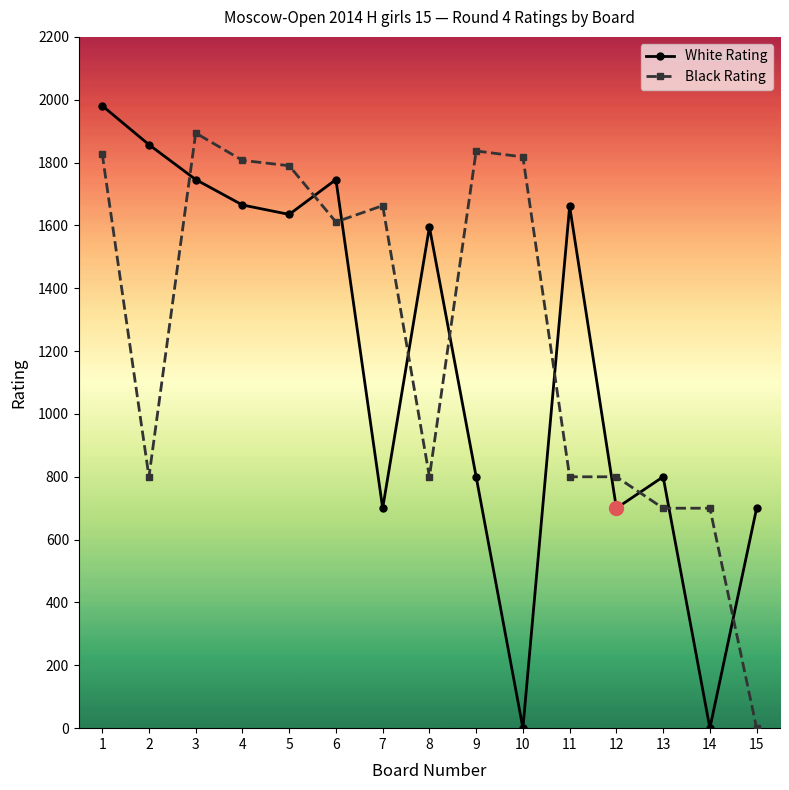

What is the sum of the Black Rating values at 8 and 13?

1500